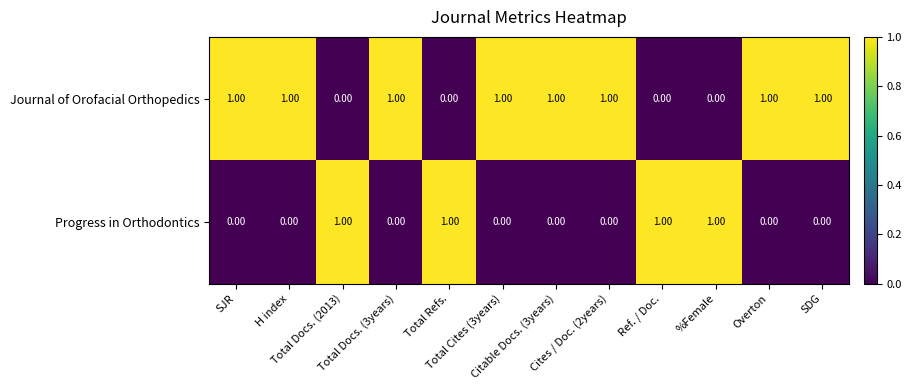

What is the maximum value shown in the chart?

1